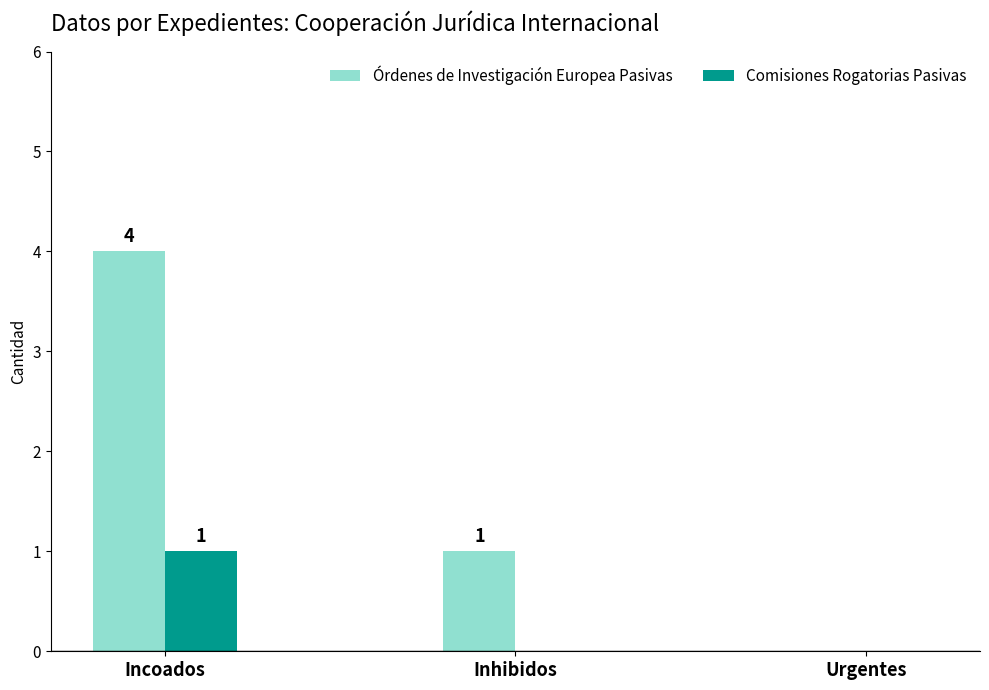

The value of Órdenes de Investigación Europea Pasivas at Inhibidos is 1. True or false?

True